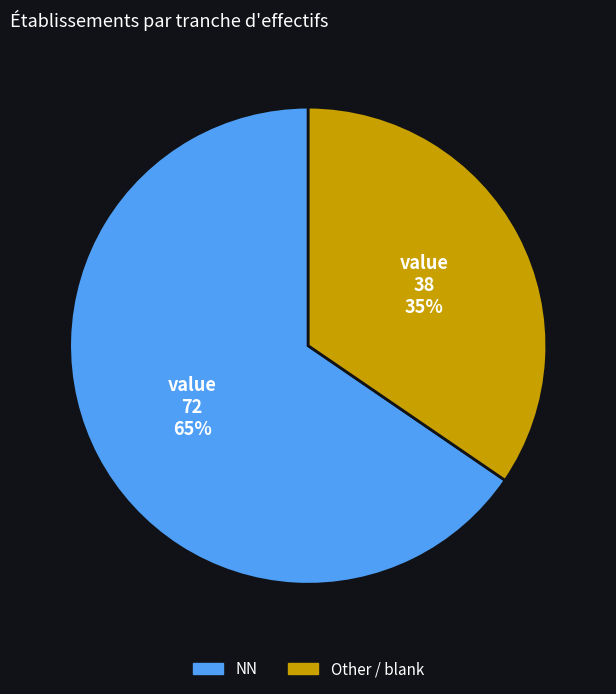

Is there any slice that represents more than half of the pie?

Yes